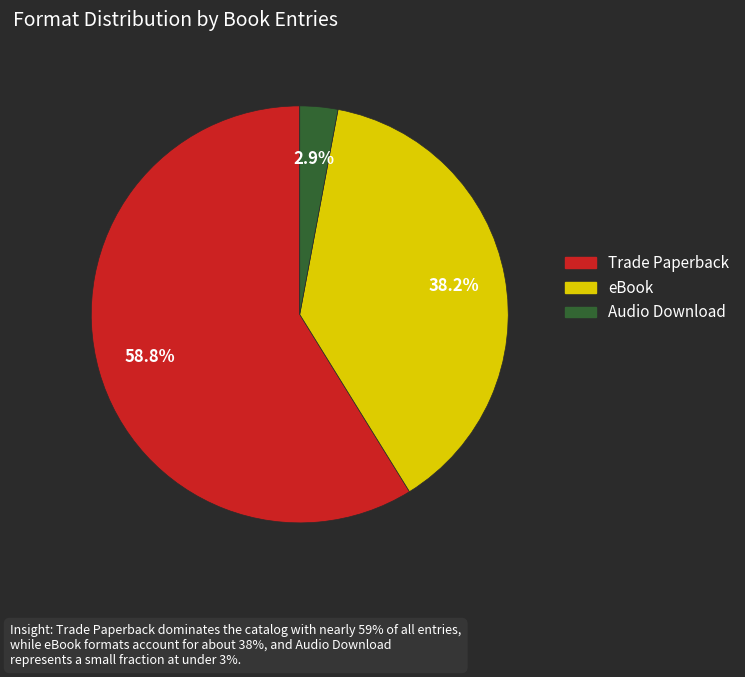

How many segments does this pie chart have?

3